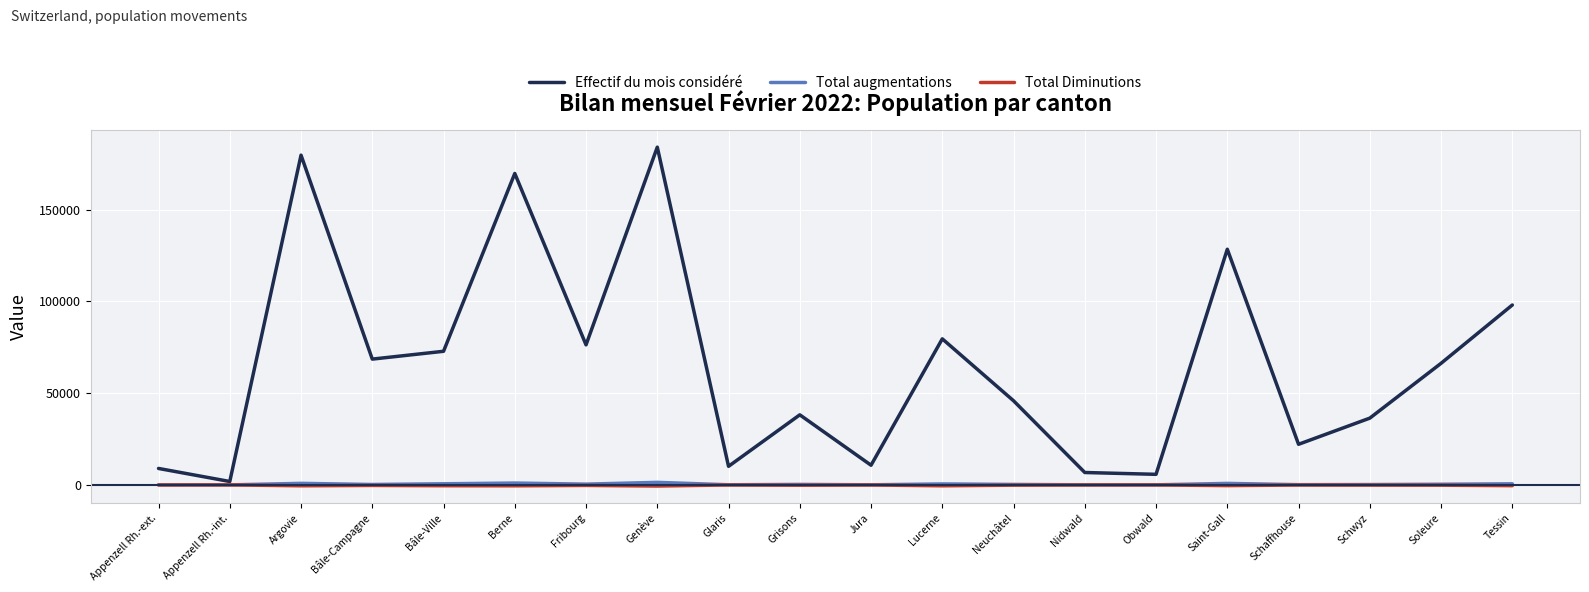

What is the average value of the Effectif du mois considéré series?

65484